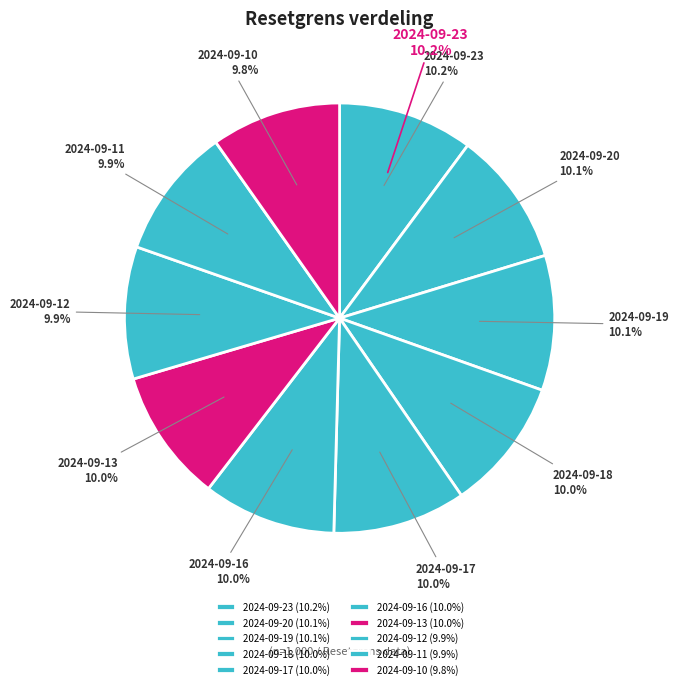

Is it true that 2024-09-20 is 10% of the pie?

True